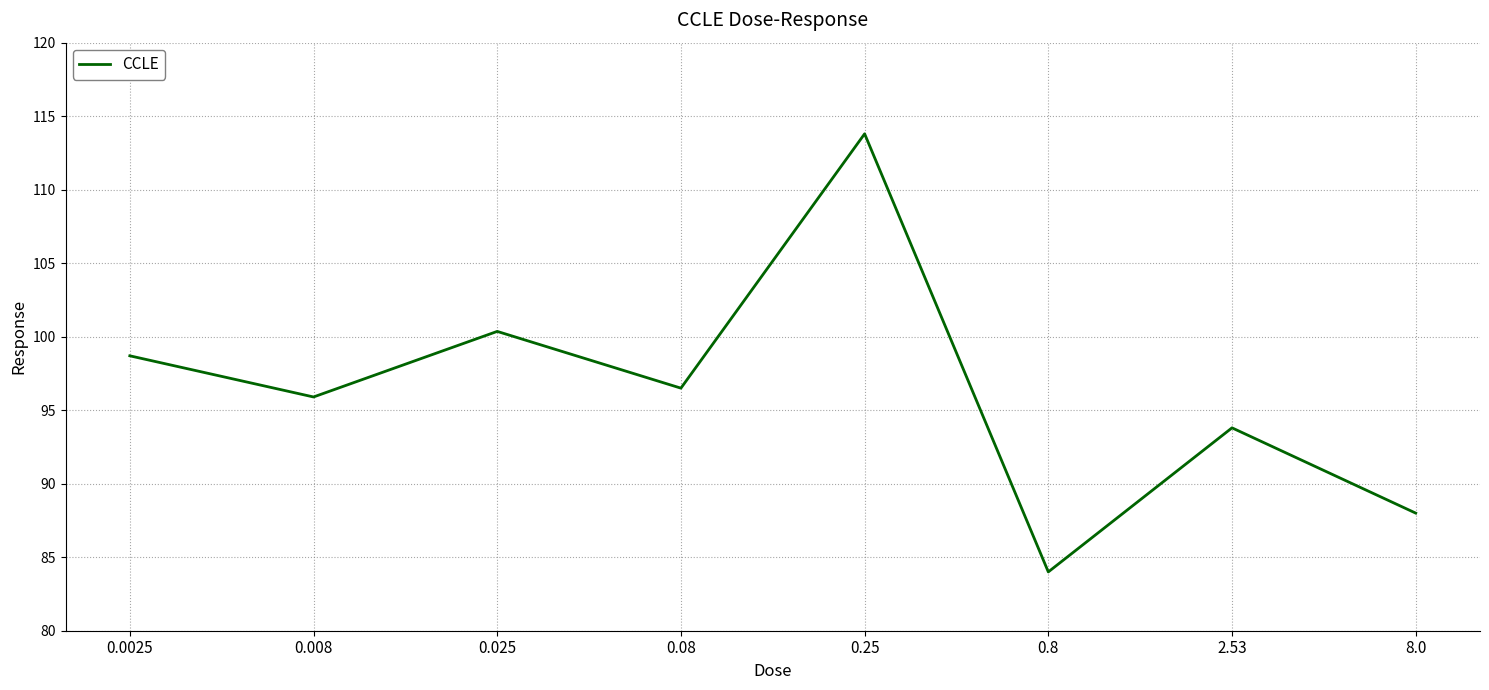

Rank the categories by value from lowest to highest.

0.8, 8.0, 2.53, 0.008, 0.08, 0.0025, 0.025, 0.25